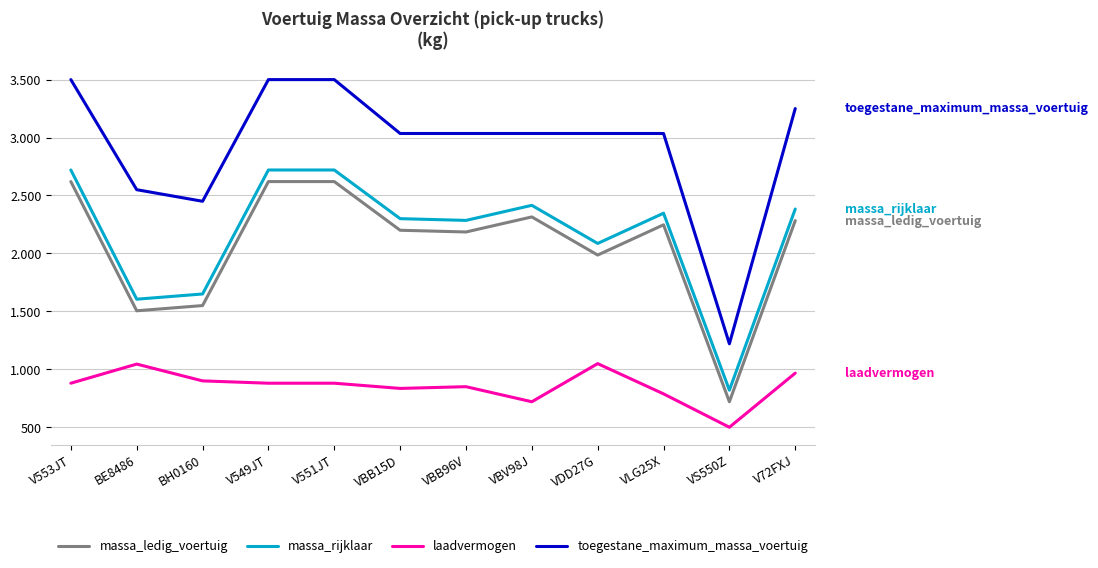

What is the total value across all series at V553JT?

9720